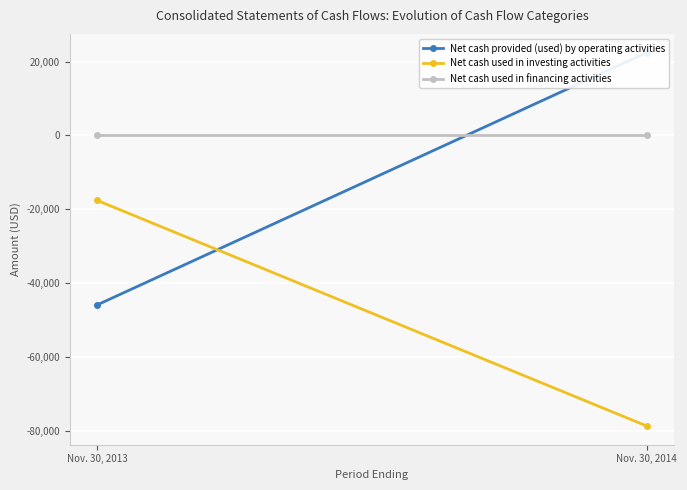

The Net cash provided (used) by operating activities series shows 11593 at Nov. 30, 2014. True or false?

False